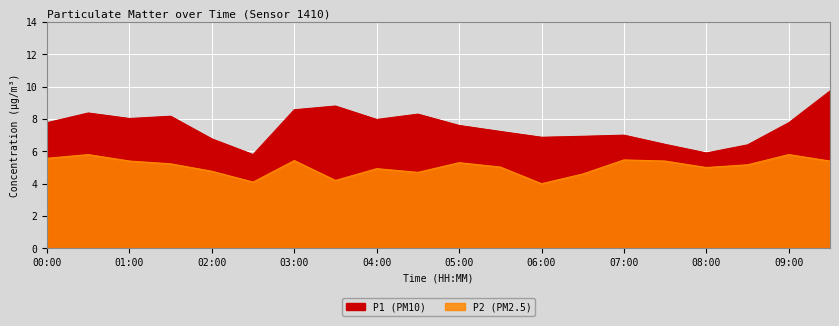

What is the difference between the second highest and minimum values in the P1 series?

3.0